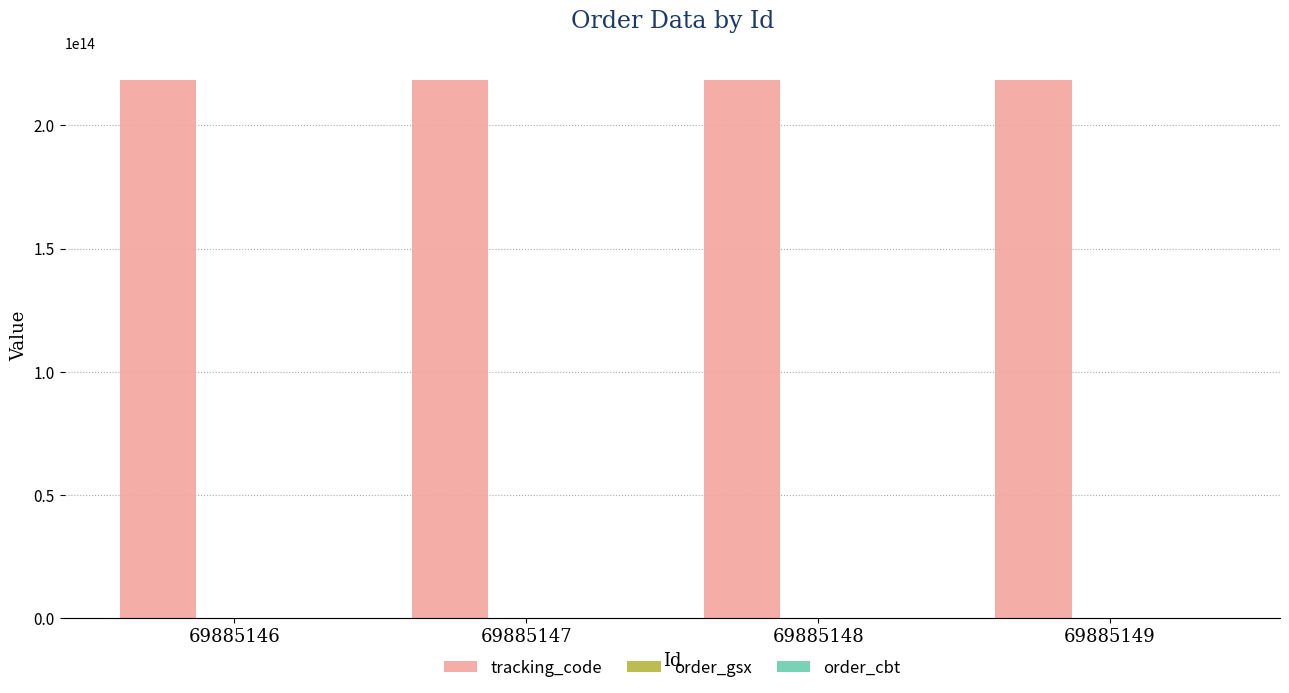

Which series has the largest total across all categories?

tracking_code